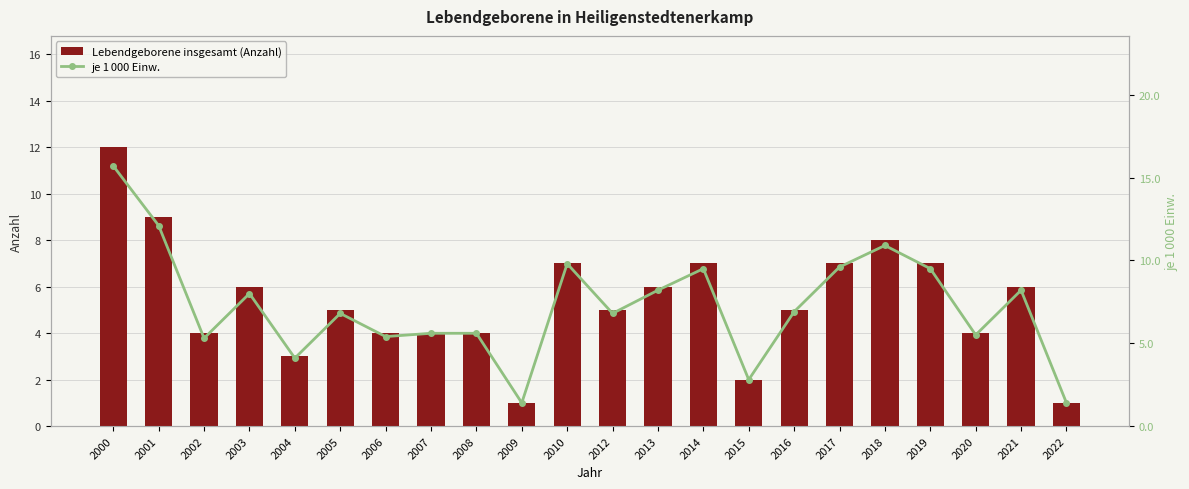

What is the sum of all Lebendgeborene insgesamt (Anzahl) values?

117